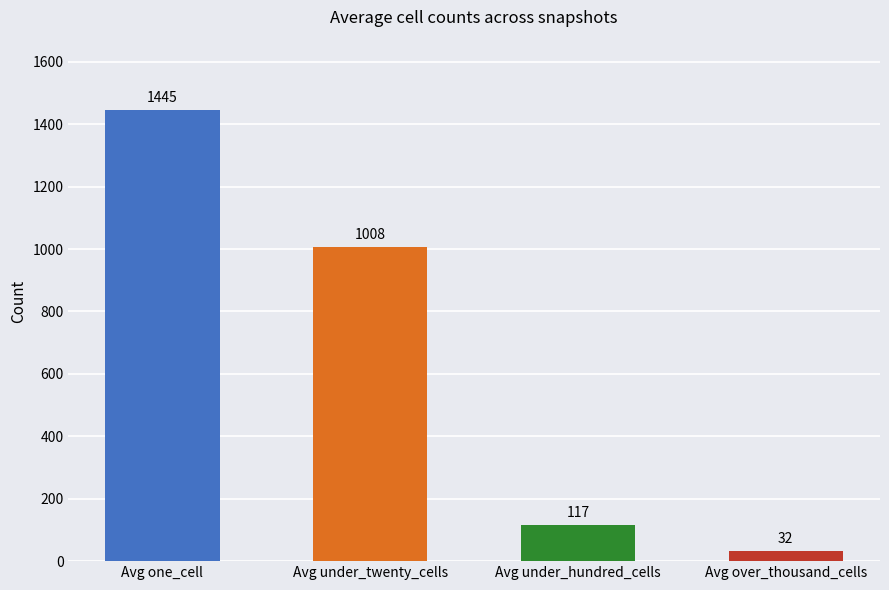

Are the bars horizontal?

No